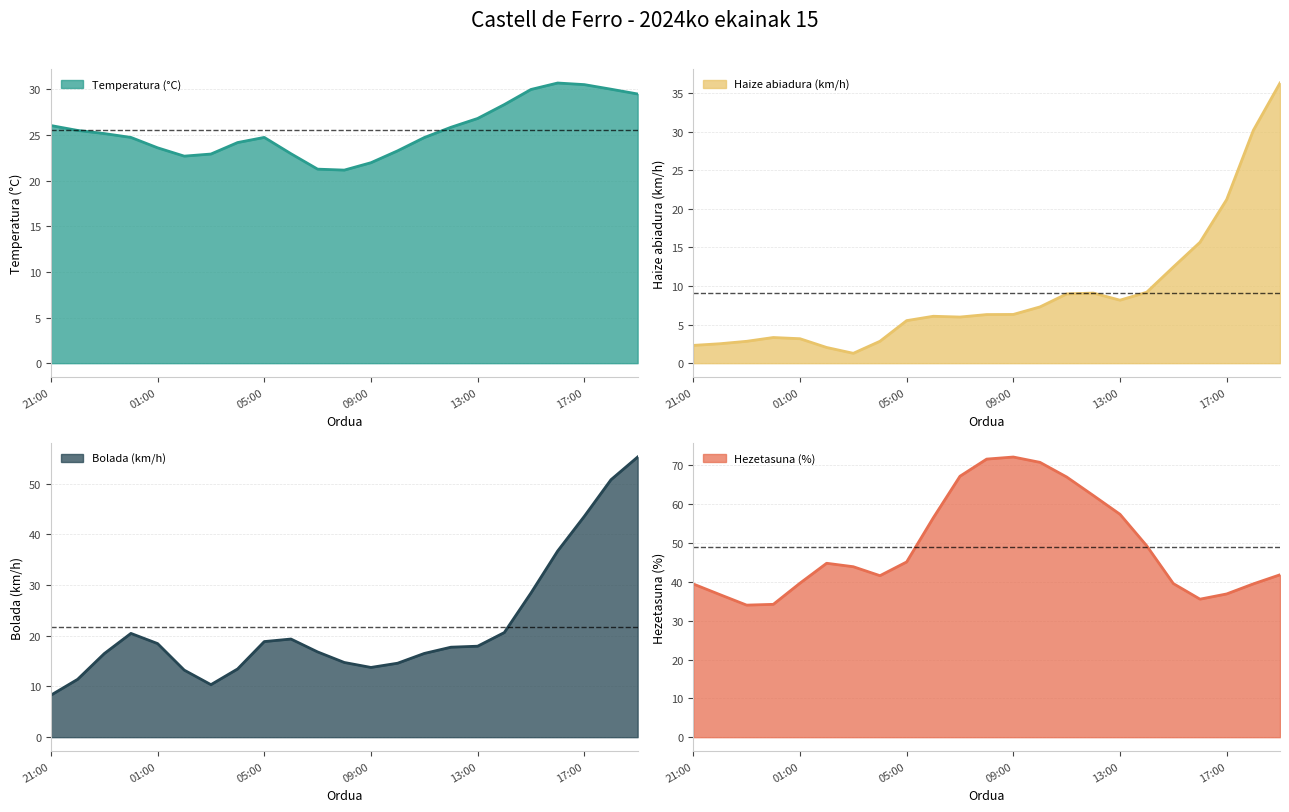

True or false: Temperatura (°C) has more than 0 points higher than both neighbors.

True